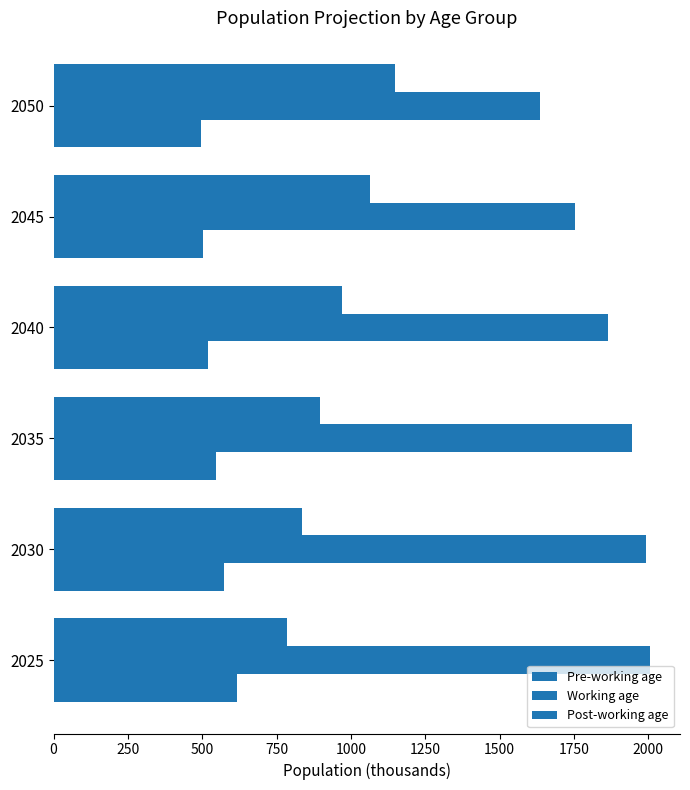

How many series are shown in this chart?

3